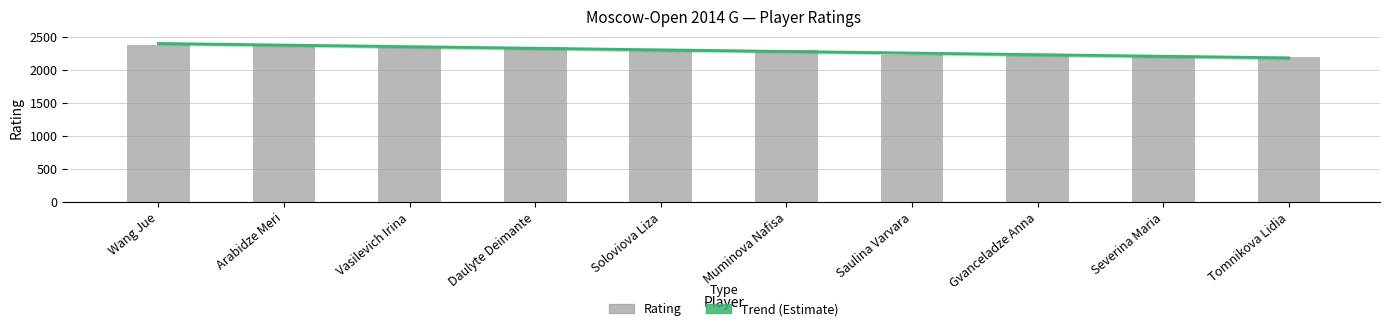

What is the difference between the second highest and minimum values?

179